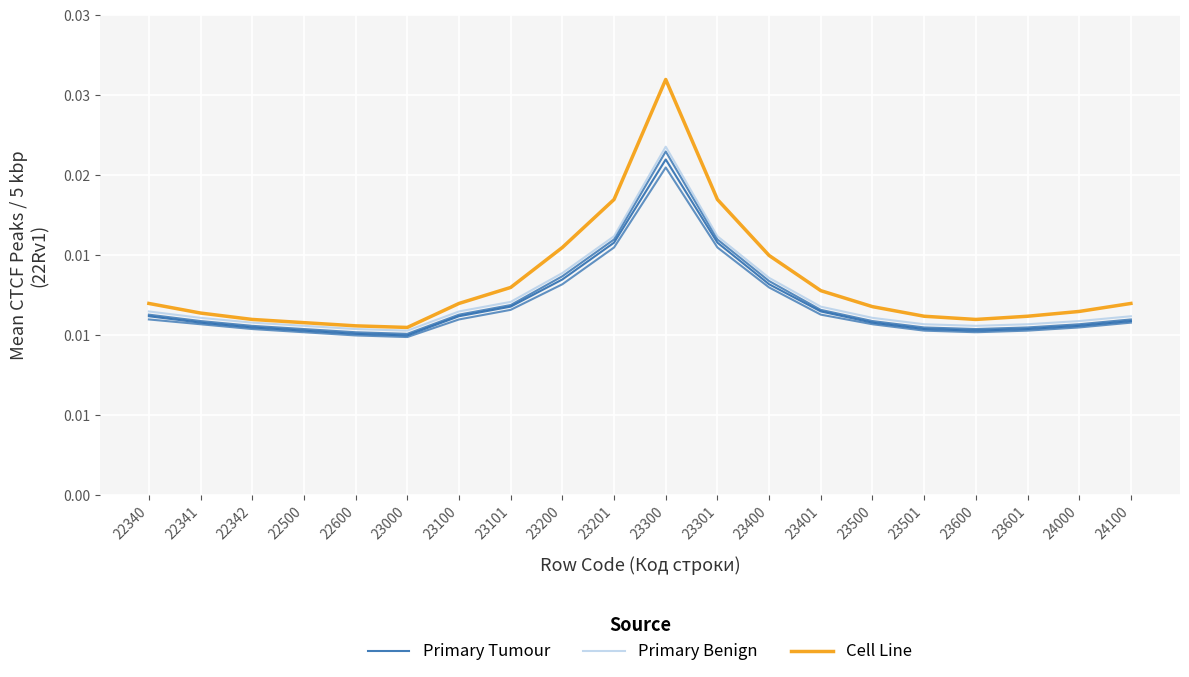

At which category does the chart reach its peak across all series?

23300